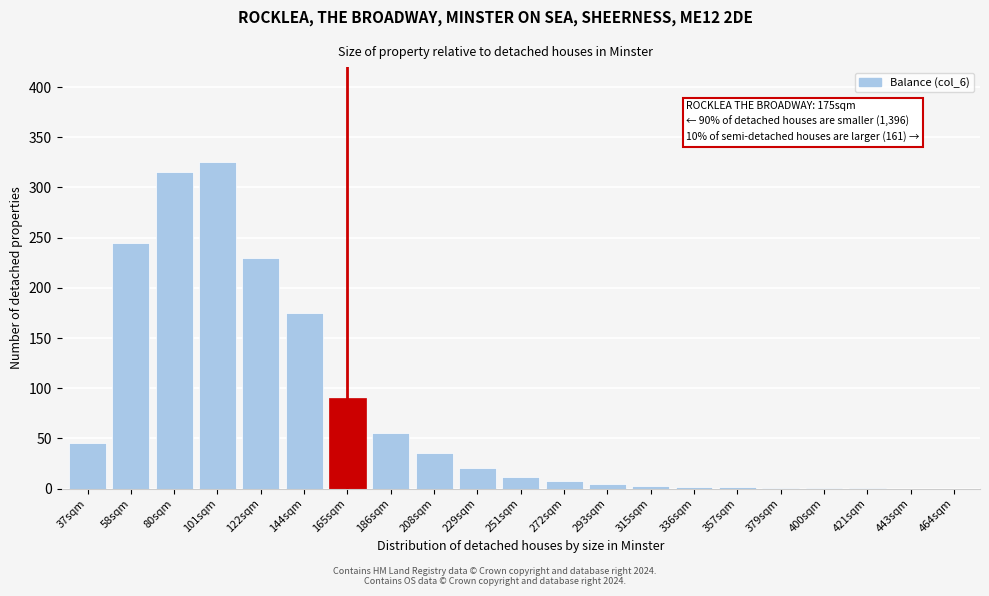

Which label corresponds to the largest value in the chart?

101sqm